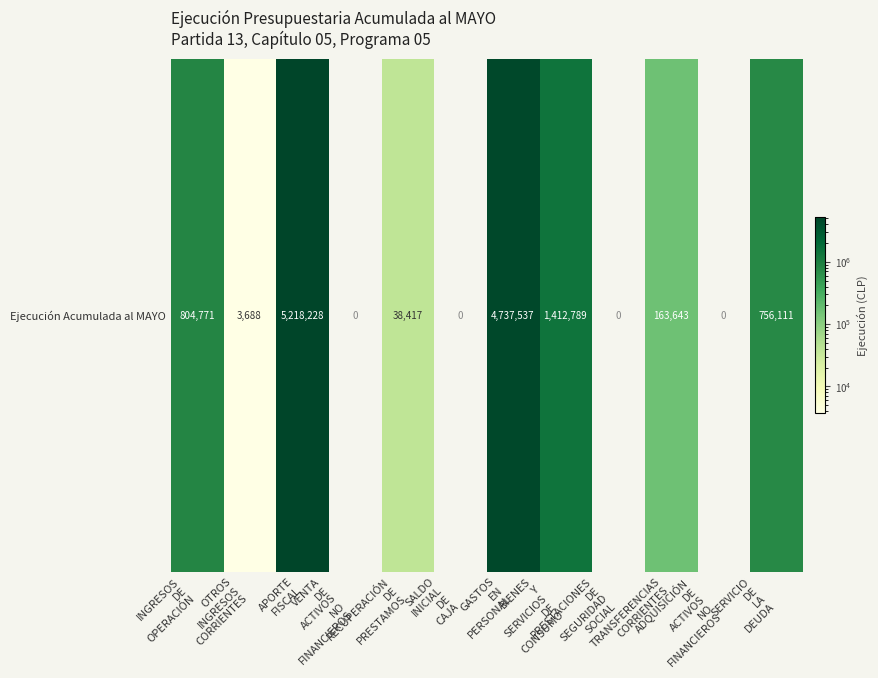

Count the number of values greater than 163643.

5